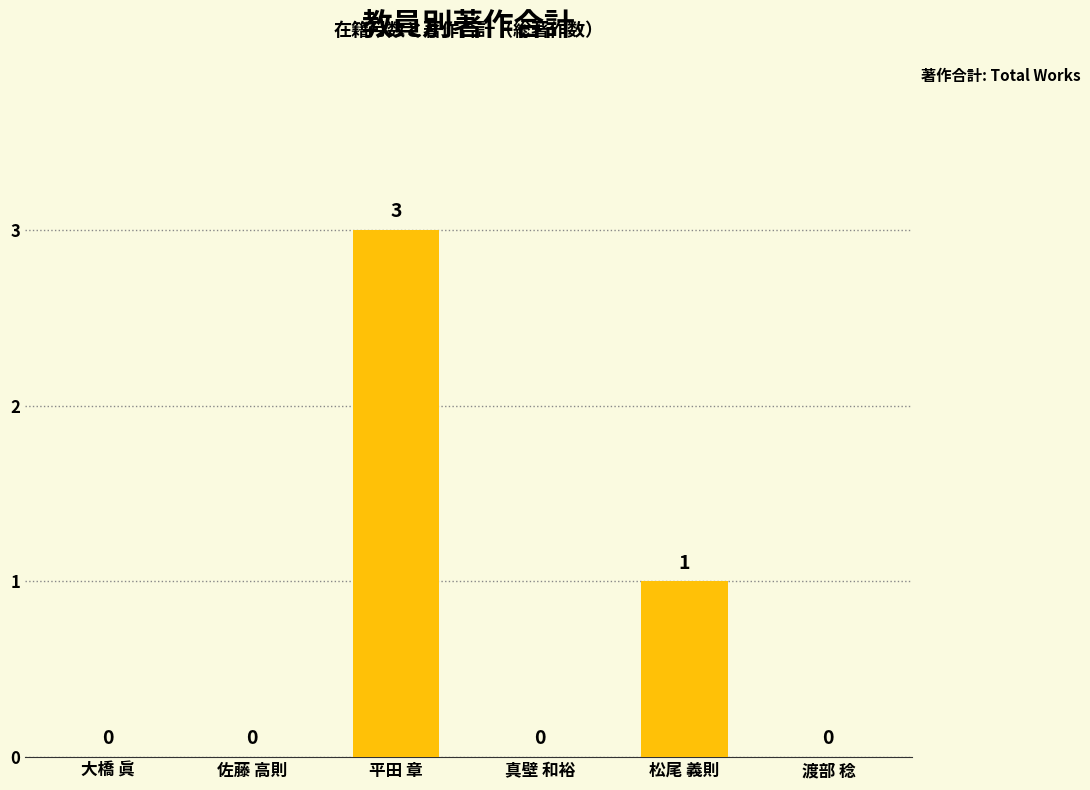

Between 大橋 眞 and 松尾 義則, which is larger?

松尾 義則